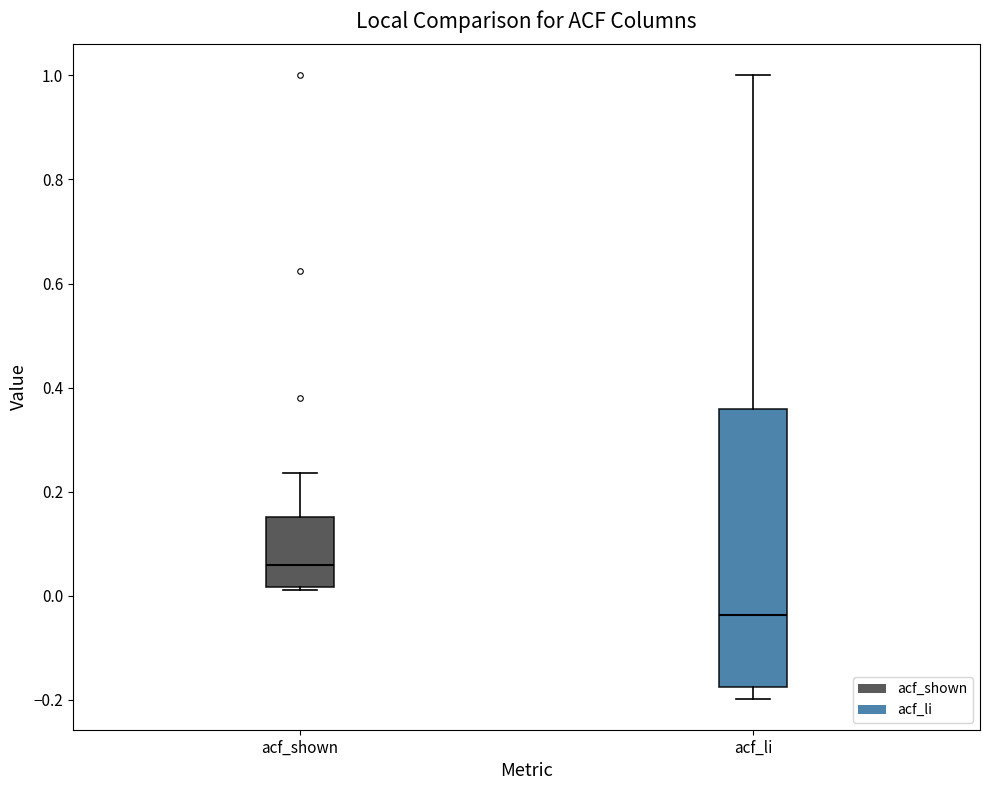

Reading left to right, transcribe this box plot: for each box, give where its median line is, the range the box spans, and where its two whiskers end, as read against the y-axis. The values are not printed on the chart, so give them approximately, as read against the axis.

acf_shown: median 0.06, box 0.02 to 0.16, whiskers 0.02 (just below the box's lower edge) to 0.24
acf_li: median -0.04, box -0.18 to 0.36, whiskers -0.20 to 1.00